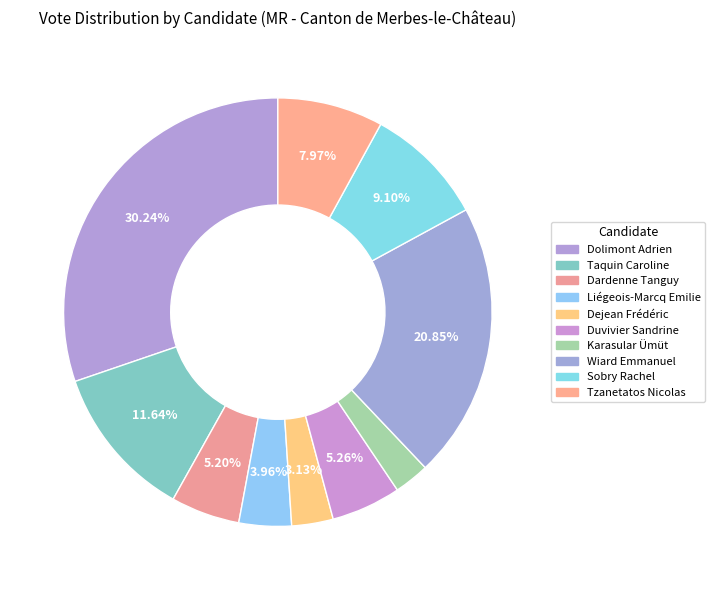

How many slices are in this pie chart?

10